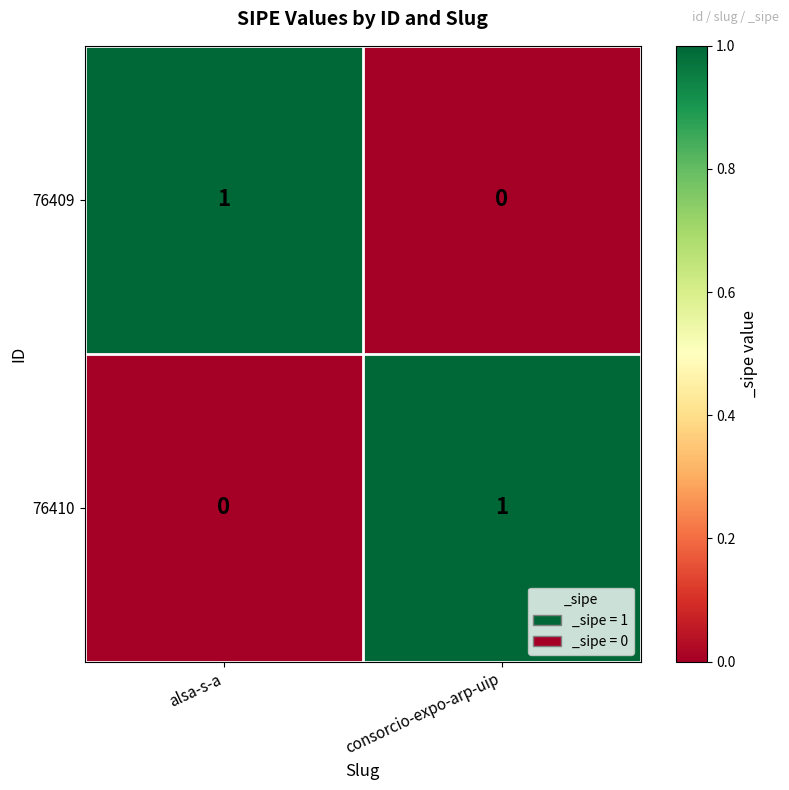

How many distinct data groups are displayed?

2